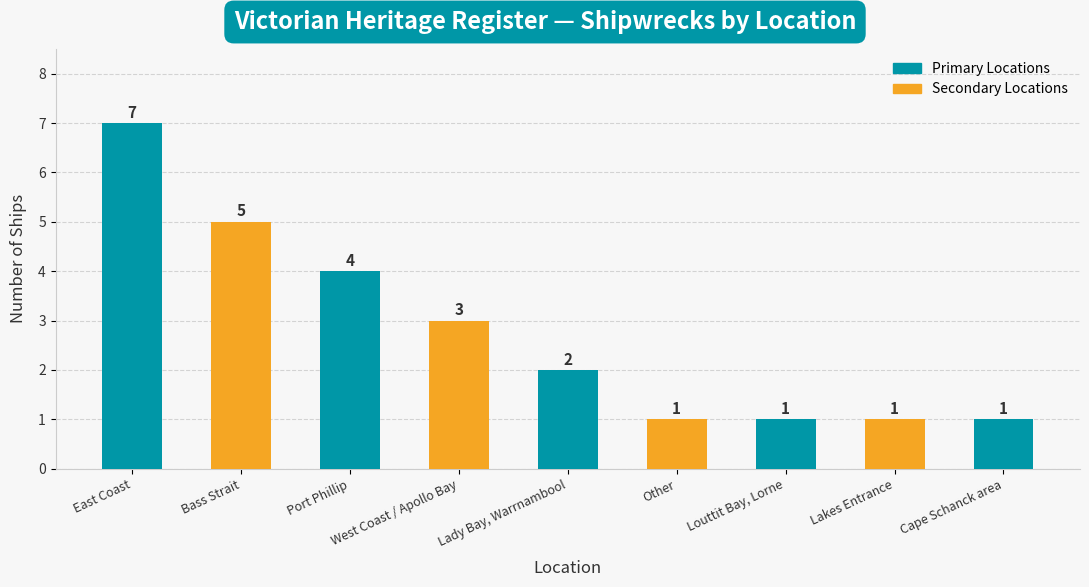

What is the maximum value shown in the chart?

7